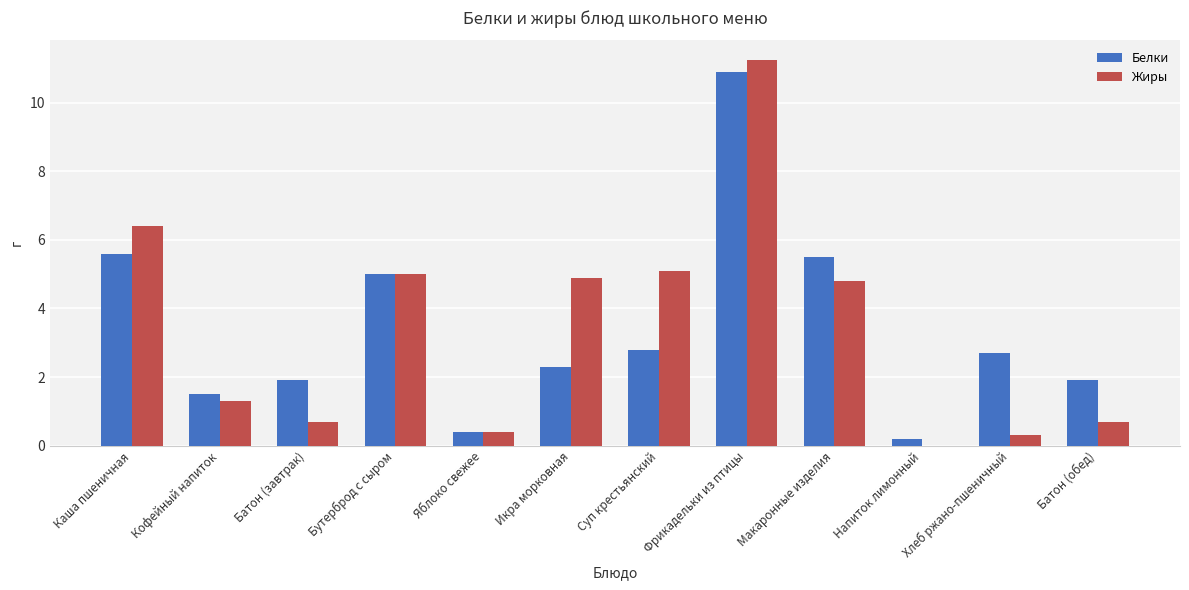

What is the total value across all series at Икра морковная?

7.2